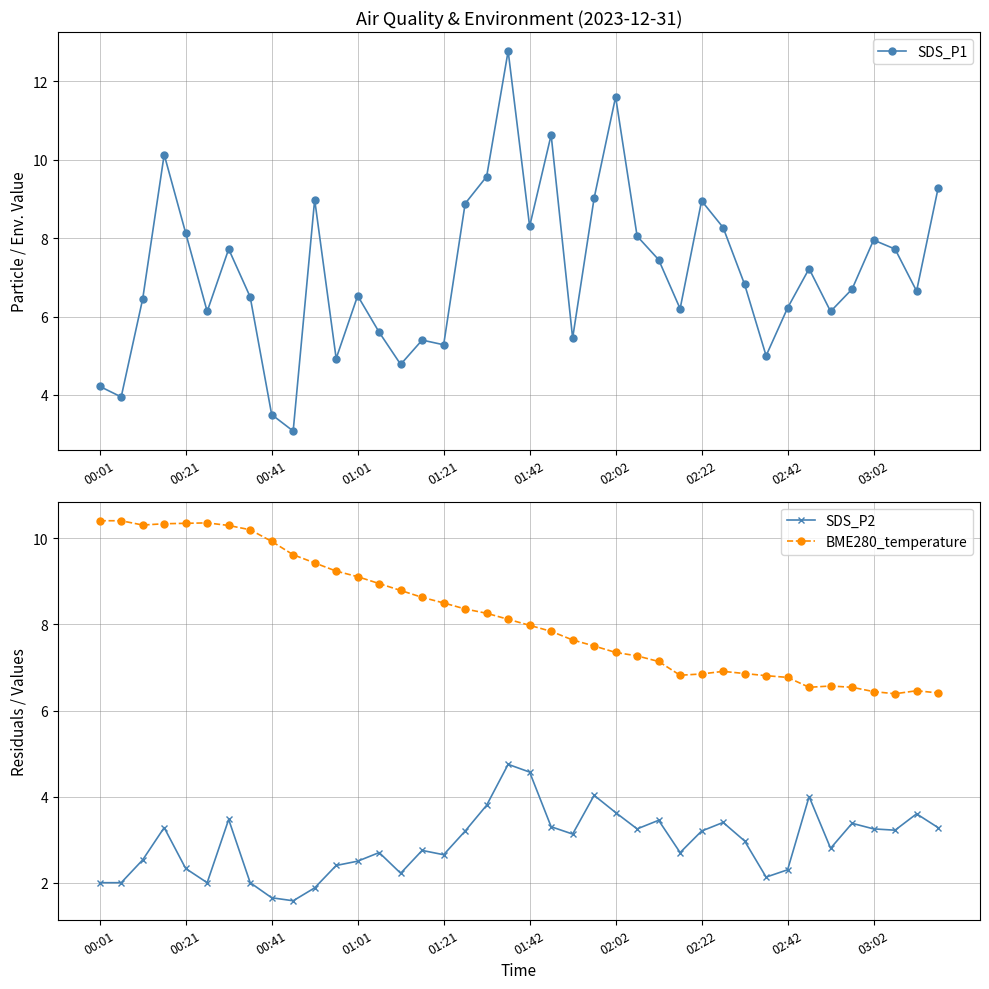

True or false: SDS_P1 has more than 2 interior local peaks.

True